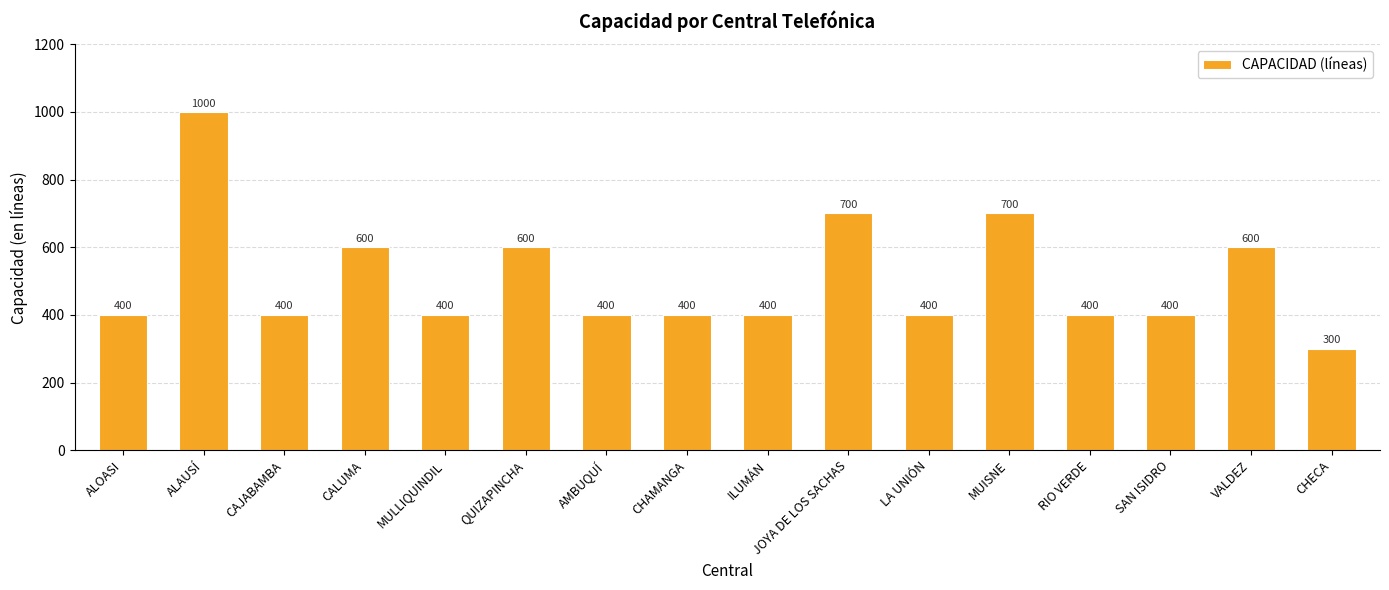

What is the label of the 12th bar from the right?

MULLIQUINDIL